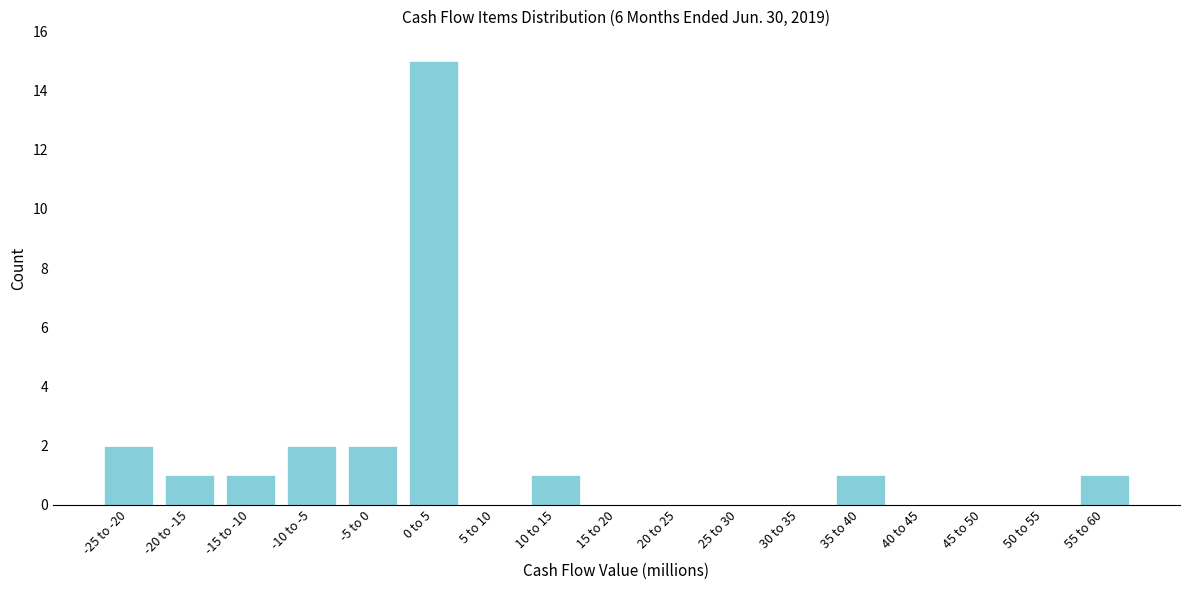

Reading left to right, transcribe all the data shown in this chart.

-25 to -20=2	-20 to -15=1	-15 to -10=1	-10 to -5=2	-5 to 0=2	0 to 5=15	5 to 10=0	10 to 15=1	15 to 20=0	20 to 25=0	25 to 30=0	30 to 35=0	35 to 40=1	40 to 45=0	45 to 50=0	50 to 55=0	55 to 60=1